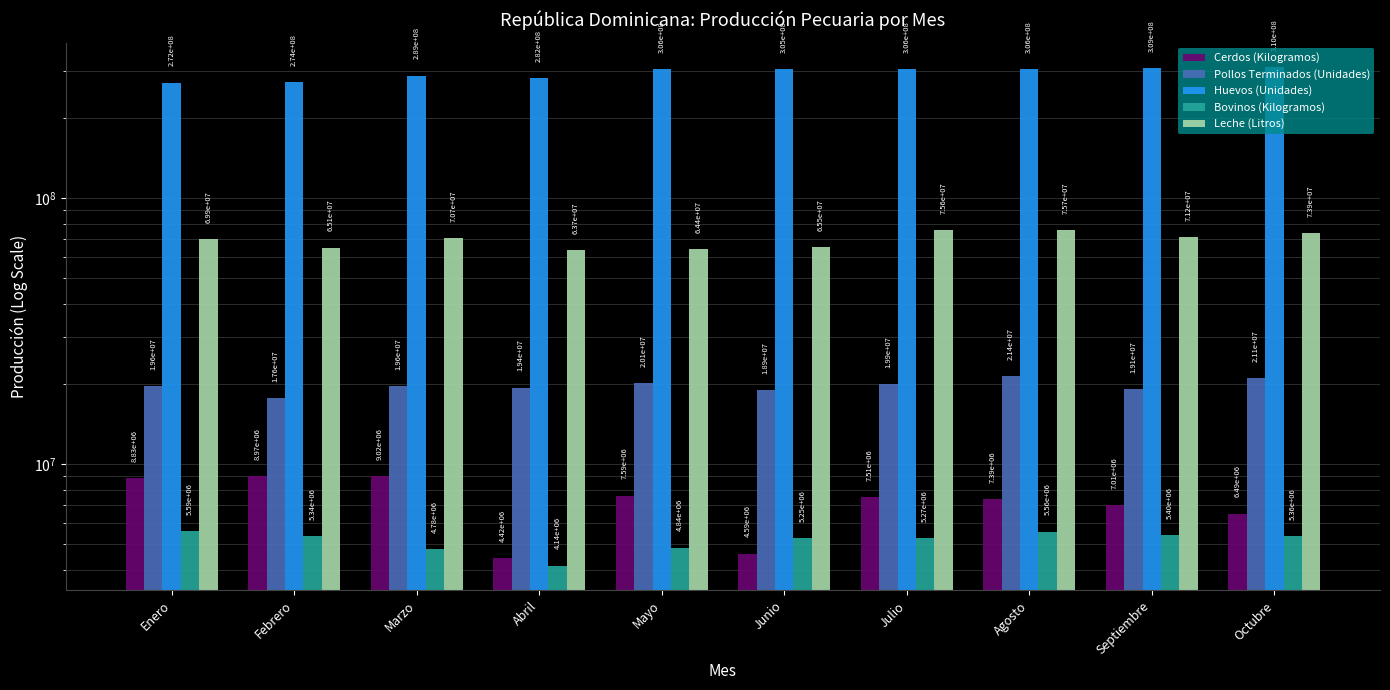

What is the difference between the highest and lowest values at Marzo?

284359568.6